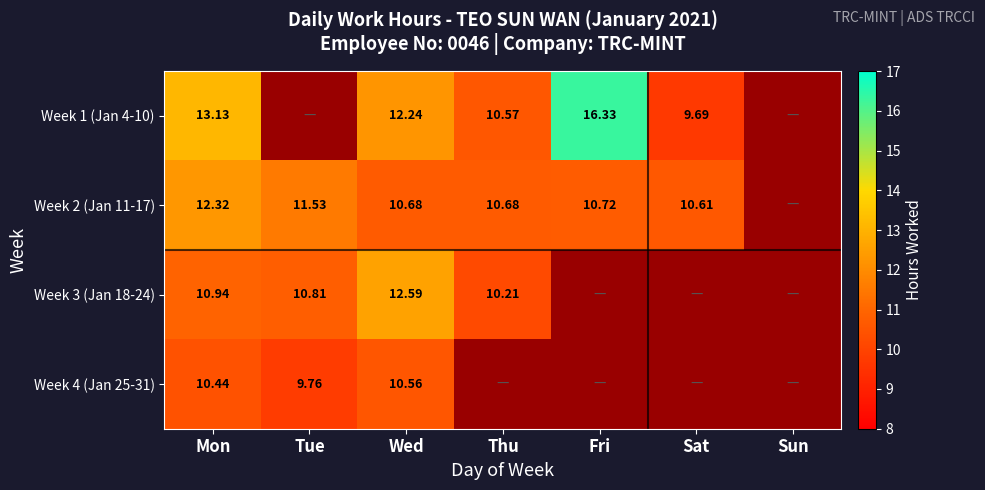

Is it true that Week 3 (Jan 18-24) equals 20.0 at Wed?

False